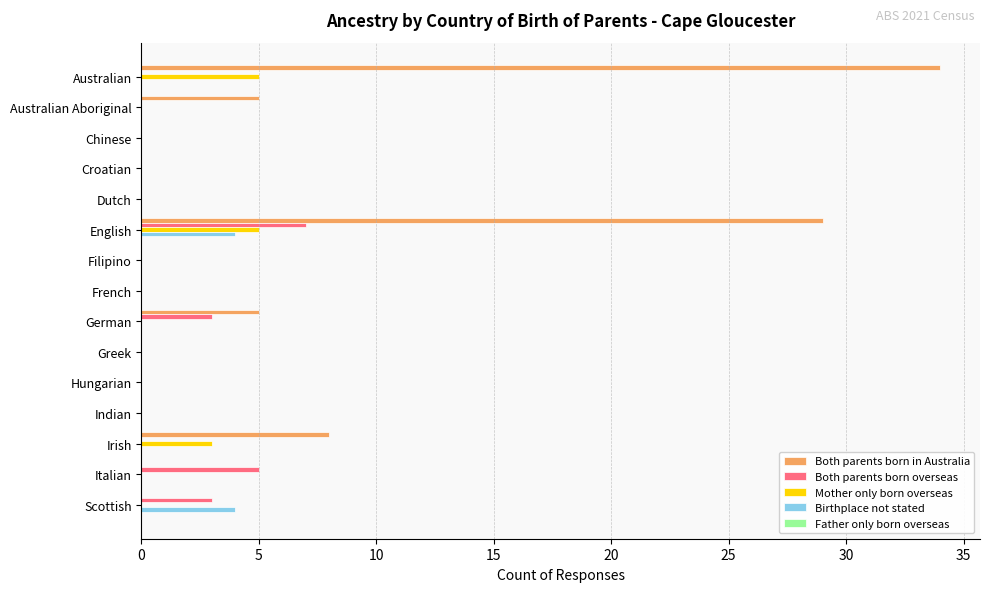

Where is Mother only born overseas nearest to the value 2?

Irish